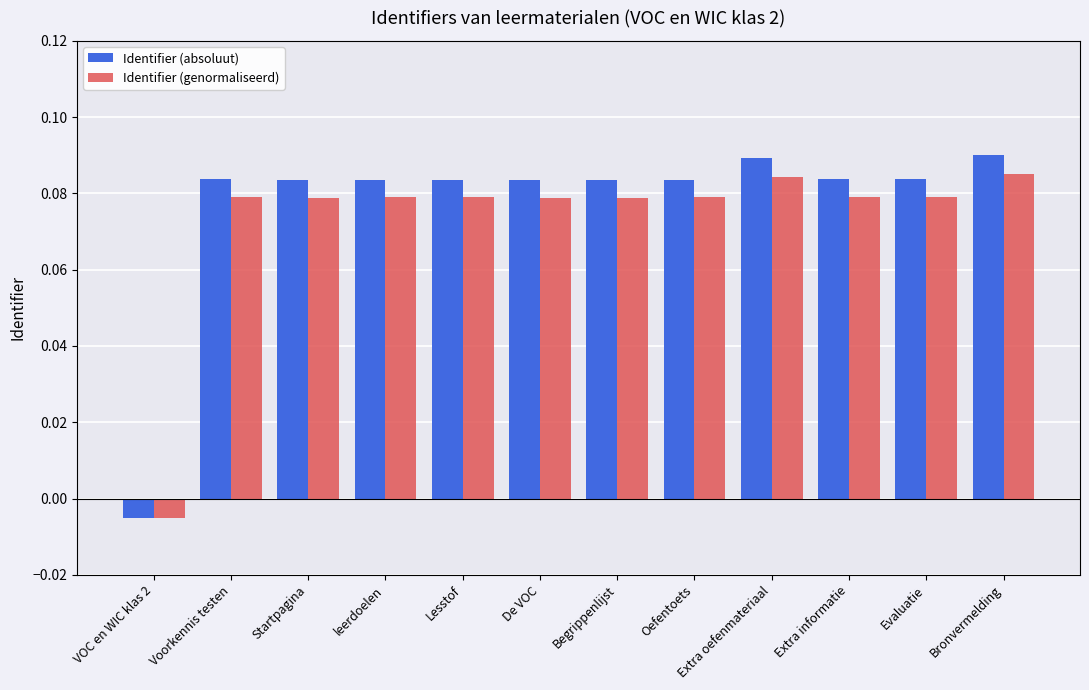

Which label corresponds to the smallest value in the chart?

VOC en WIC klas 2